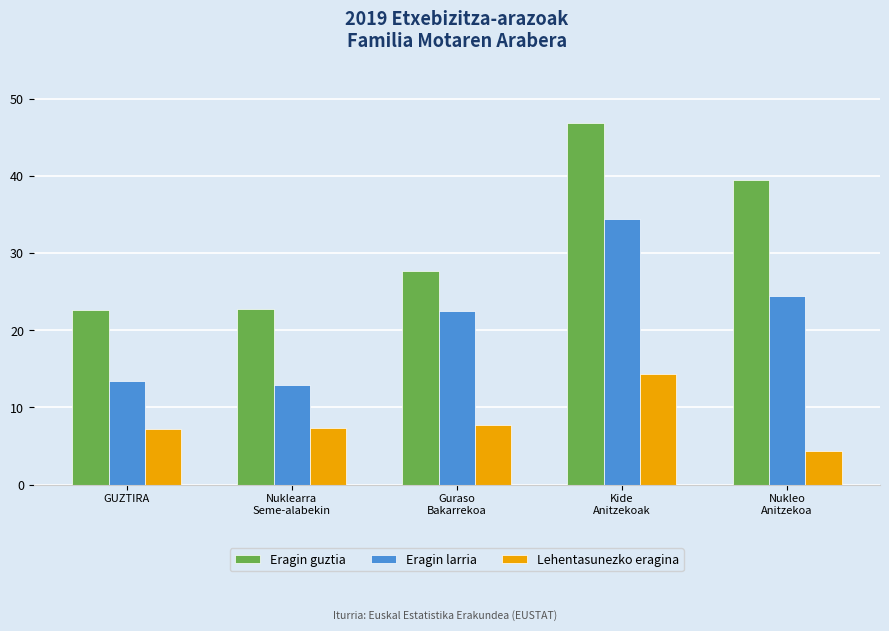

Which series has the widest spread of values?

Eragin guztia